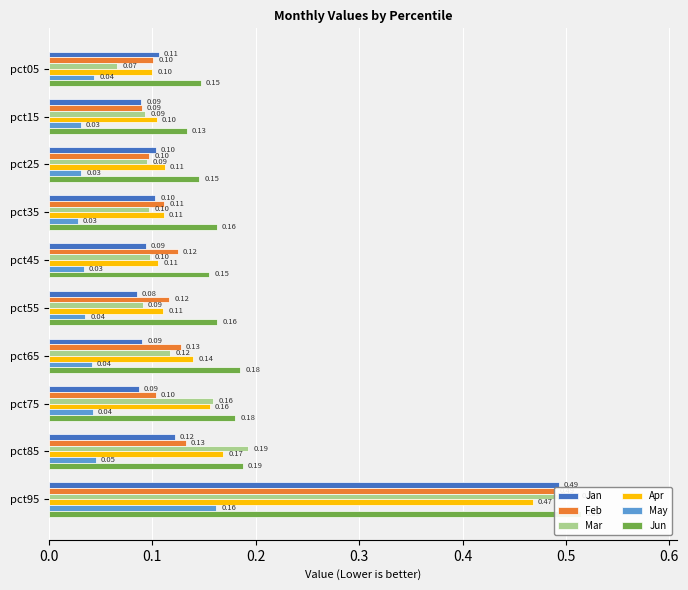

Reading left to right, list all the values displayed in this chart.

Jan: 0.1	0.1	0.1	0.1	0.1	0.1	0.1	0.1	0.1	0.5
Feb: 0.1	0.1	0.1	0.1	0.1	0.1	0.1	0.1	0.1	0.5
Mar: 0.1	0.1	0.1	0.1	0.1	0.1	0.1	0.2	0.2	0.5
Apr: 0.1	0.1	0.1	0.1	0.1	0.1	0.1	0.2	0.2	0.5
May: 0.0	0.0	0.0	0.0	0.0	0.0	0.0	0.0	0.0	0.2
Jun: 0.1	0.1	0.1	0.2	0.2	0.2	0.2	0.2	0.2	0.5